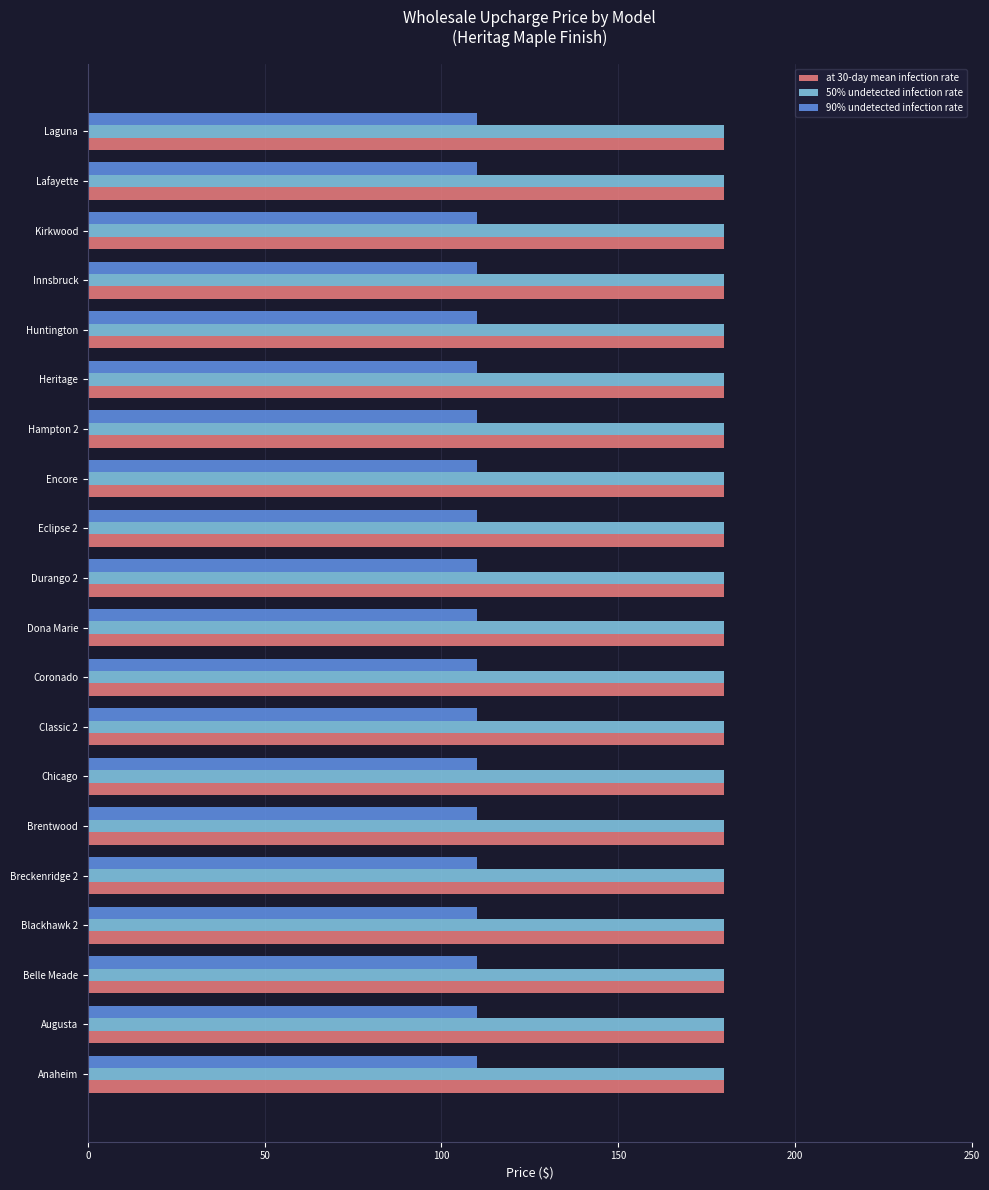

What is the minimum value for 90% undetected infection rate?

110